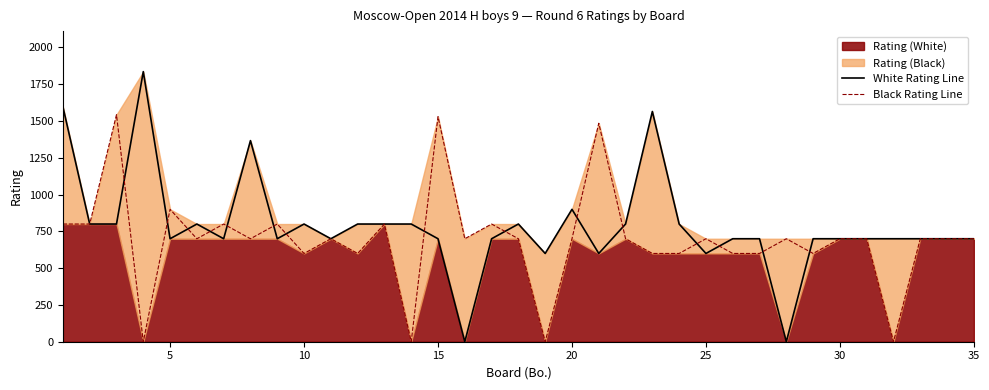

Rank the series by their maximum value, from lowest to highest.

Black Rating Line, White Rating Line